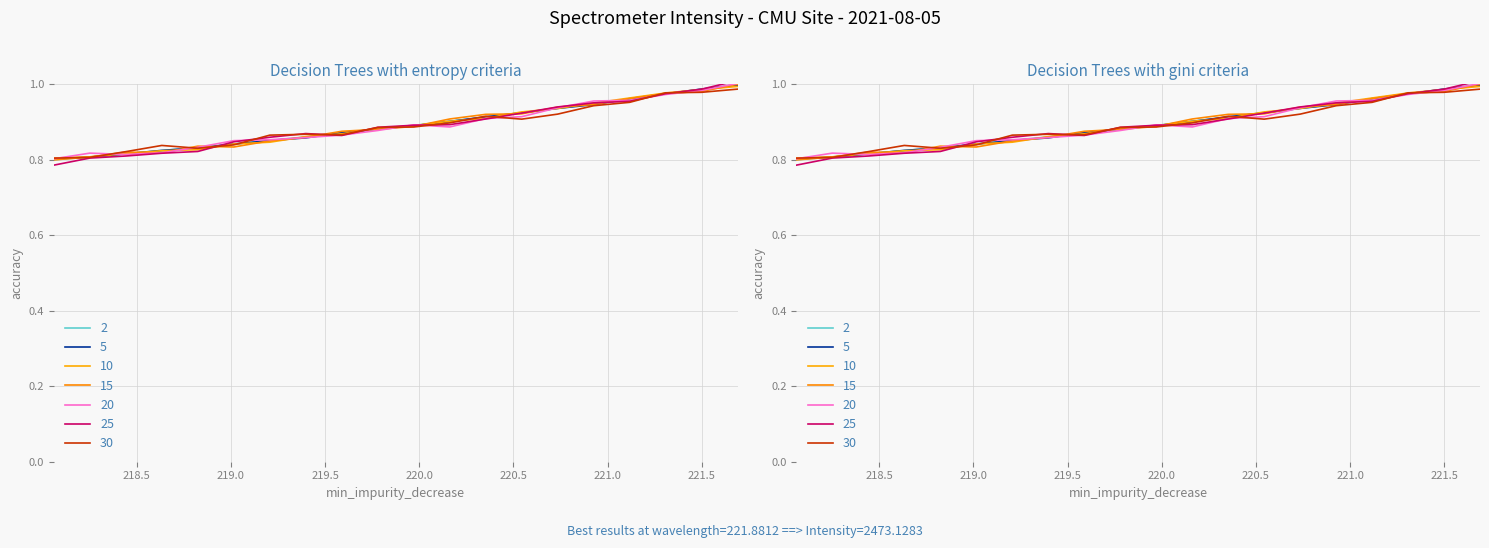

What is the sum of the values at 218.6332 and 221.4993?

1.8